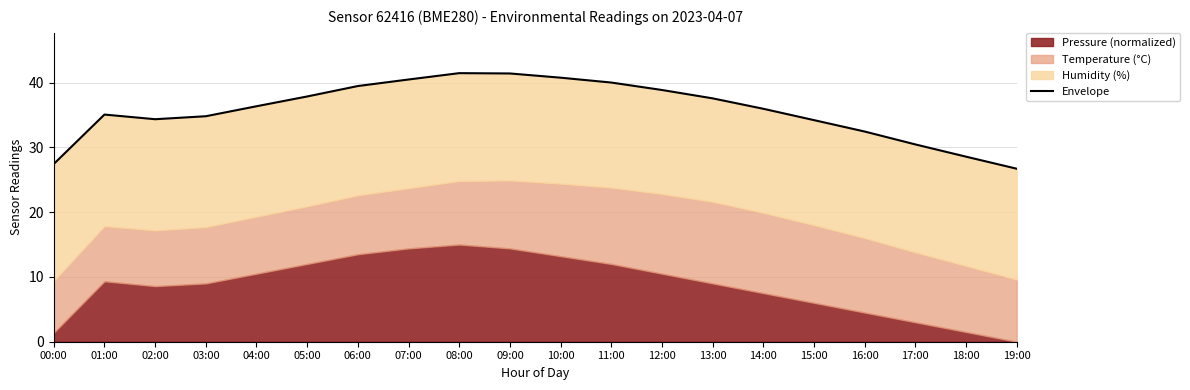

Rank the categories by value from lowest to highest.

19:00, 00:00, 18:00, 17:00, 16:00, 15:00, 02:00, 03:00, 01:00, 14:00, 04:00, 13:00, 05:00, 12:00, 06:00, 11:00, 07:00, 10:00, 09:00, 08:00